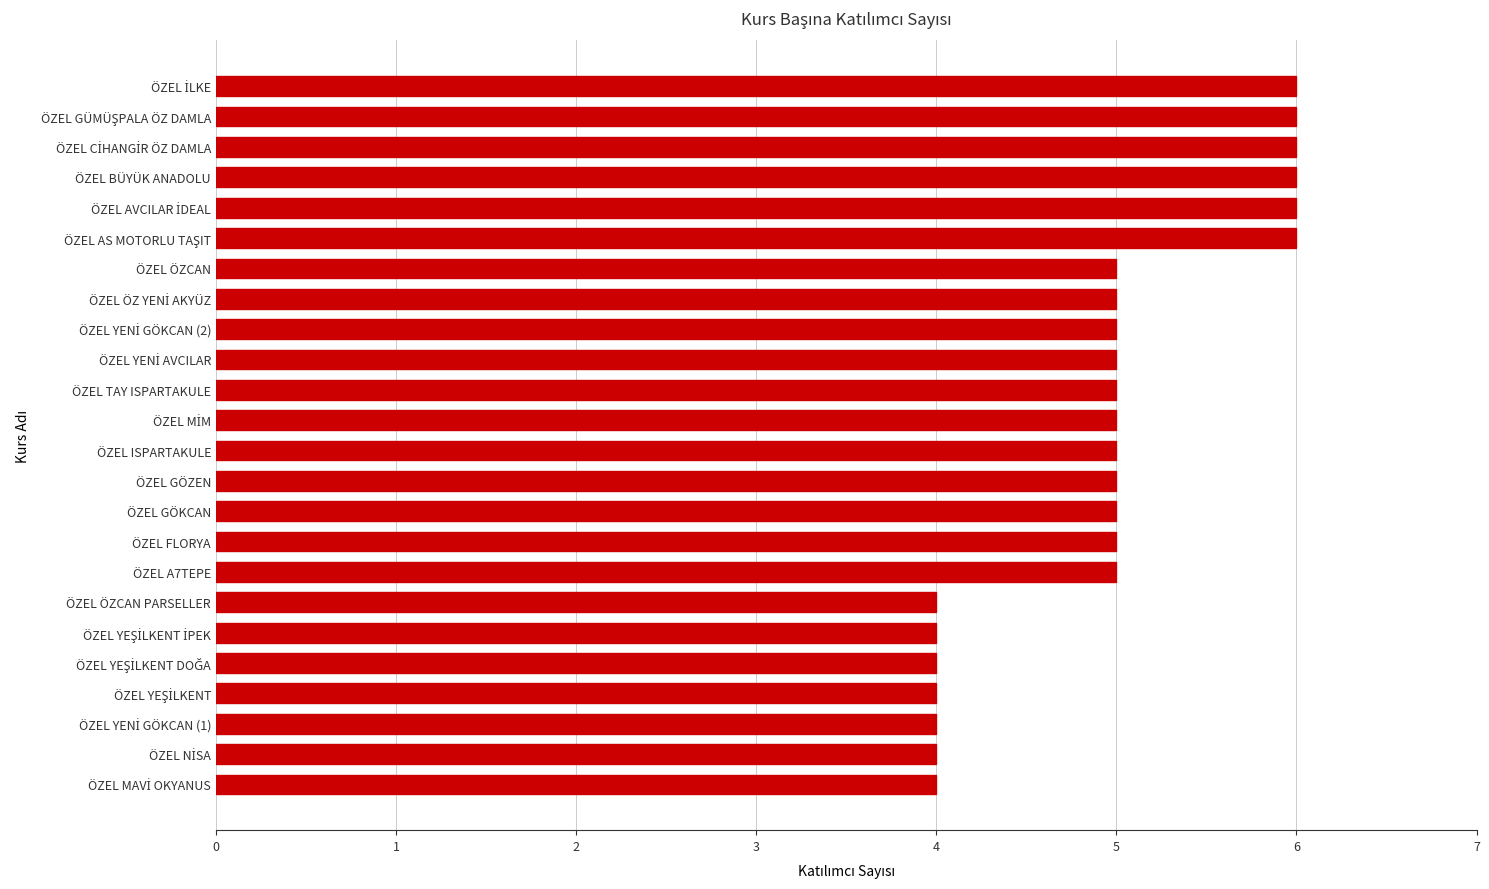

What is the average value?

5